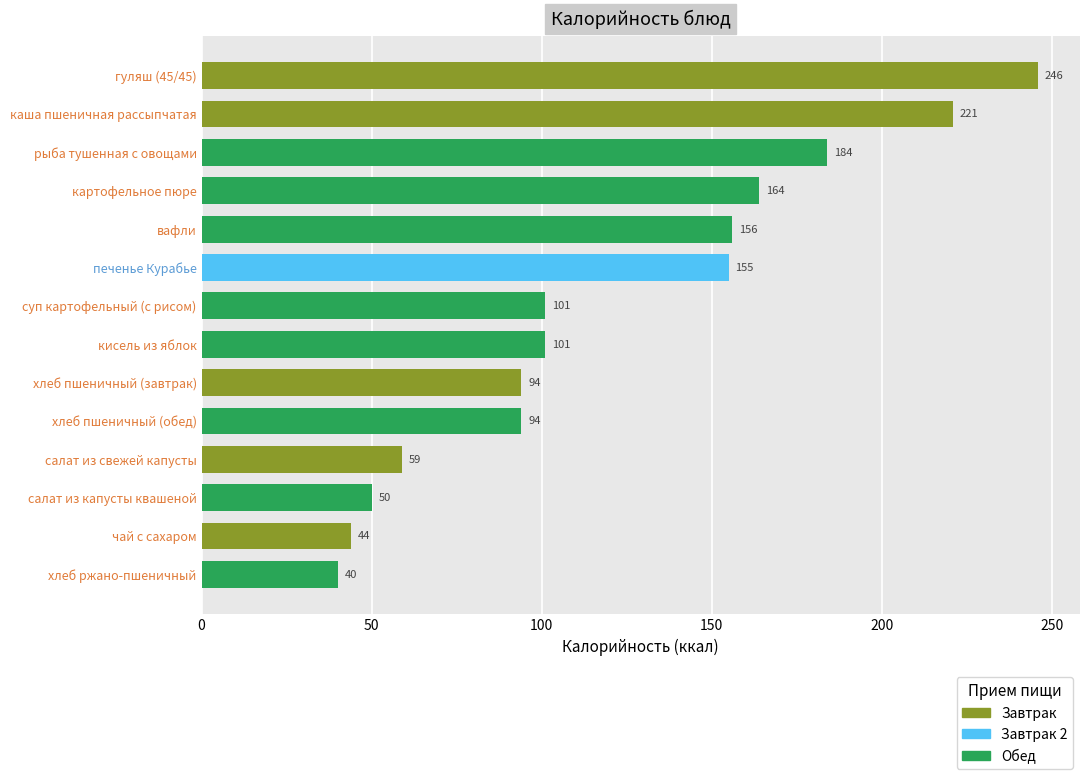

Reading top to bottom, list all the values displayed in this chart.

246	221	184	164	156	155	101	101	94	94	59	50	44	40